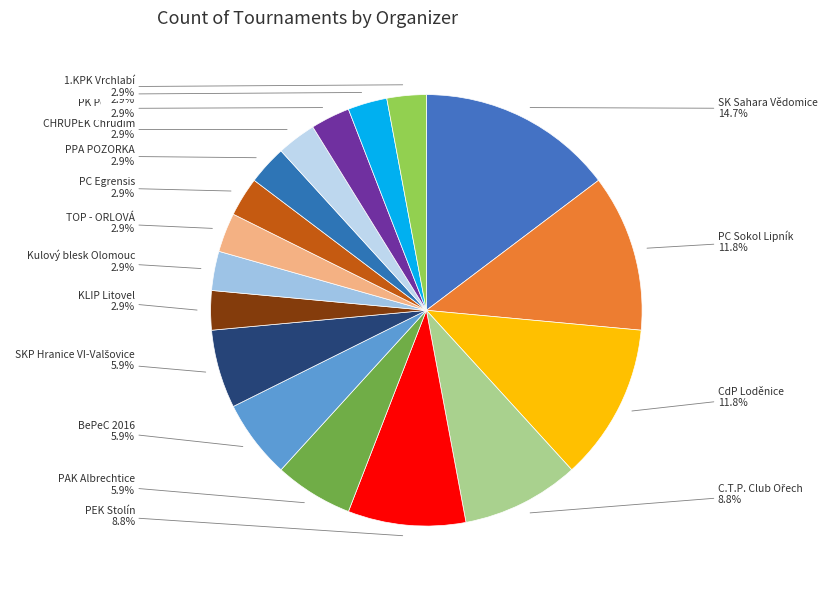

Which category has the biggest portion of the pie?

SK Sahara Vědomice